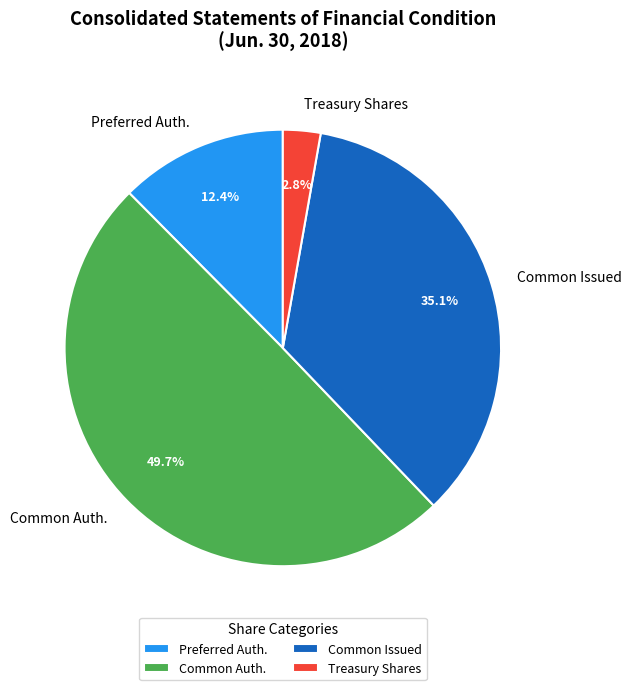

Which has a higher value, Treasury Shares or Common Issued?

Common Issued